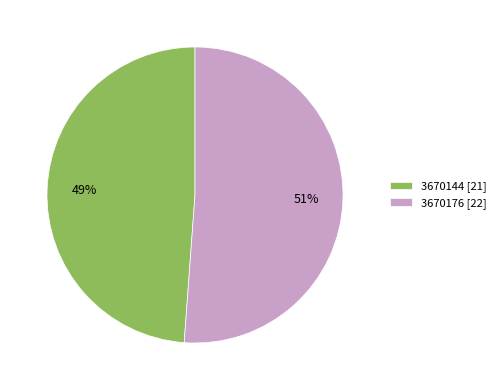

To the nearest percent, what percentage of the pie is 3670176?

51%